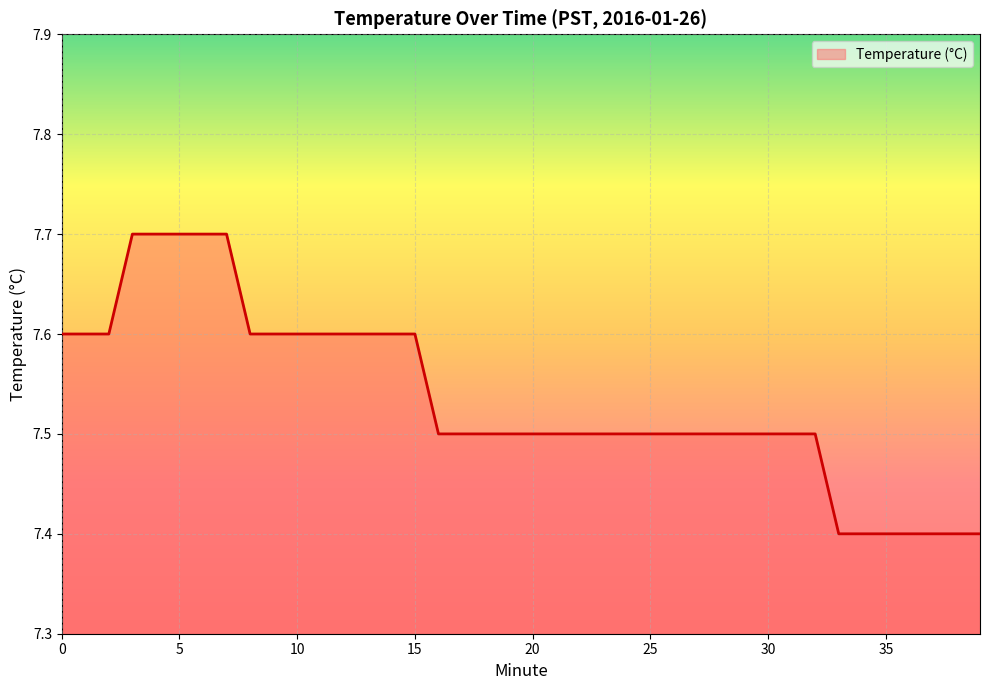

What is the minimum value shown in the chart?

7.4